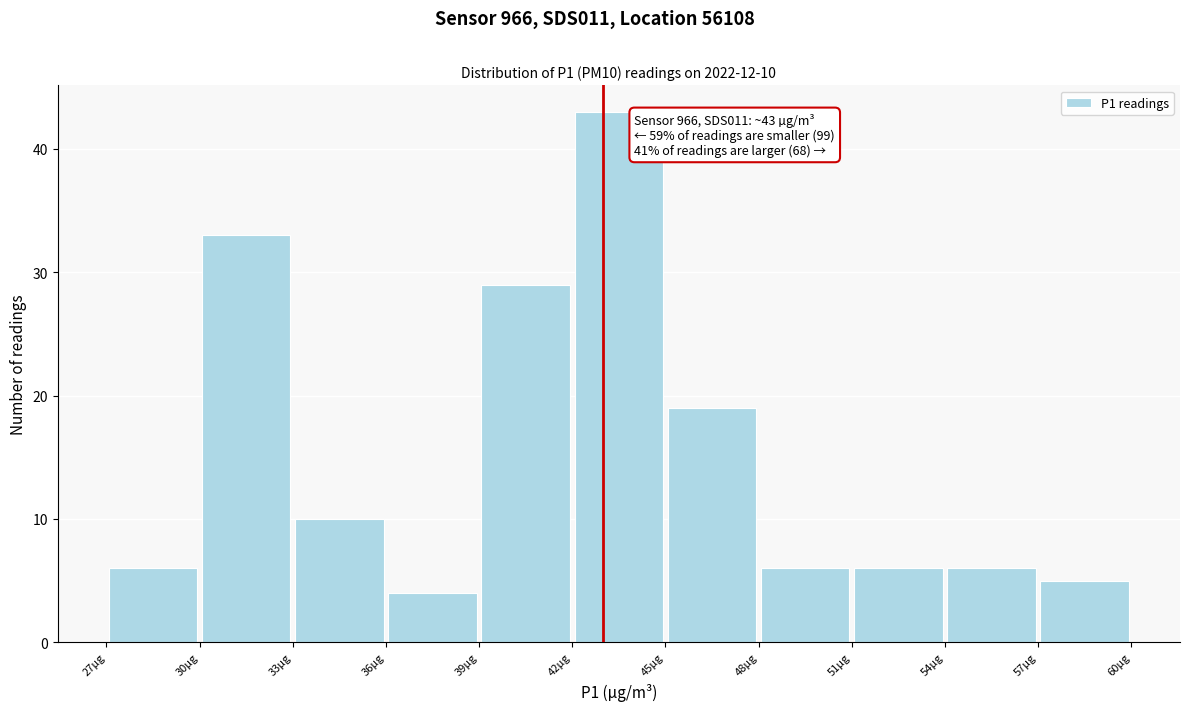

Over which range of the x-axis is the bar tallest?

42 to 45